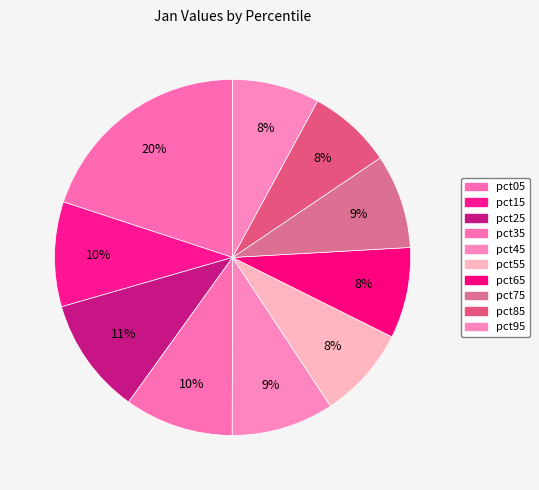

Rank the categories by value from lowest to highest.

pct85, pct95, pct65, pct55, pct75, pct45, pct15, pct35, pct25, pct05